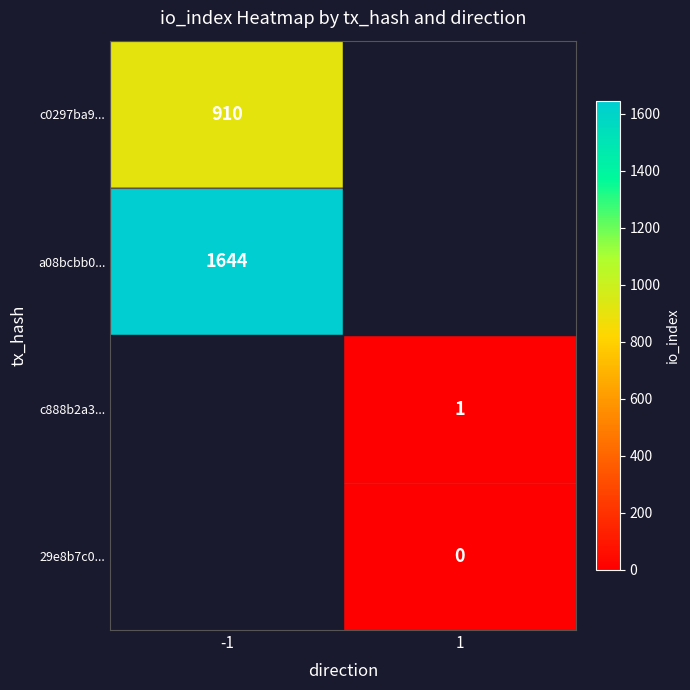

Is it true that c888b2a3... equals 1 at 1?

True